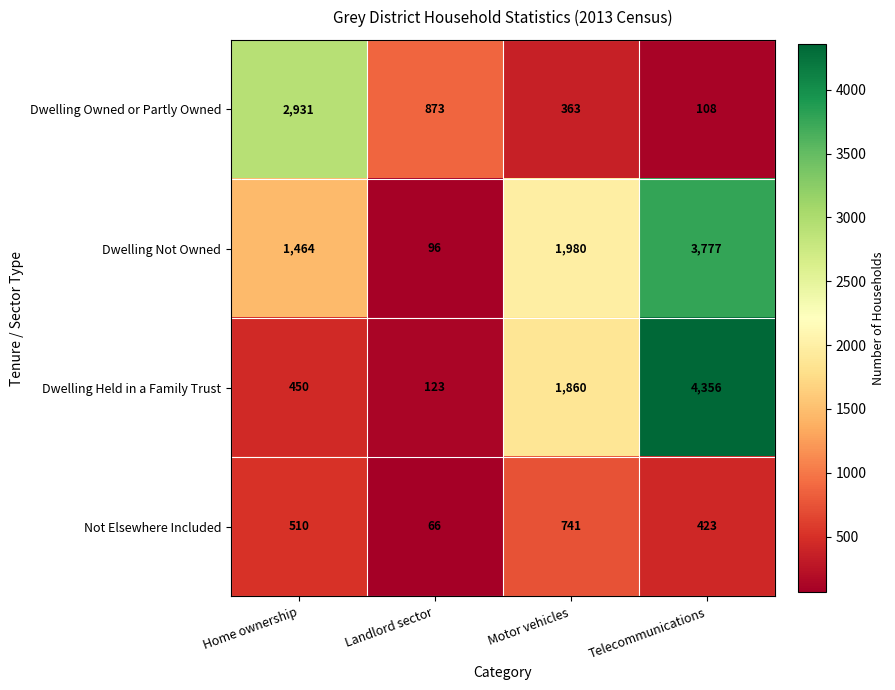

Reading left to right, transcribe all the data shown in this chart.

Dwelling Owned or Partly Owned: 2931	873	363	108
Dwelling Not Owned: 1464	96	1980	3777
Dwelling Held in a Family Trust: 450	123	1860	4356
Not Elsewhere Included: 510	66	741	423